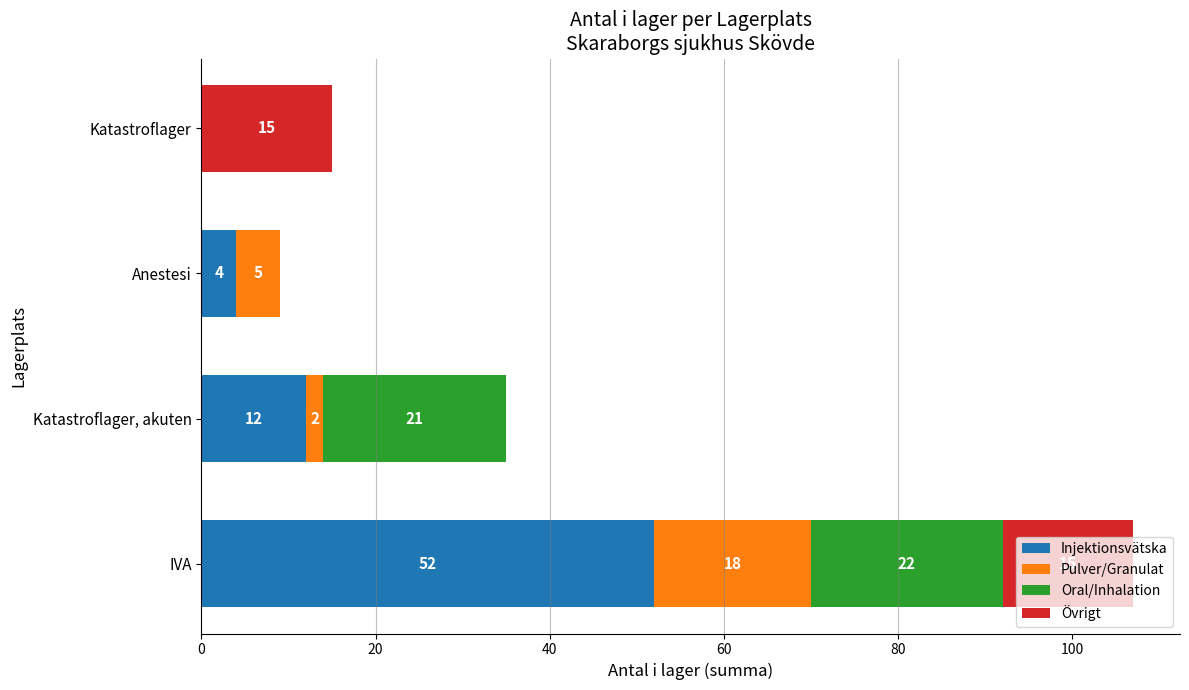

What is the total value across all series at Katastroflager?

15